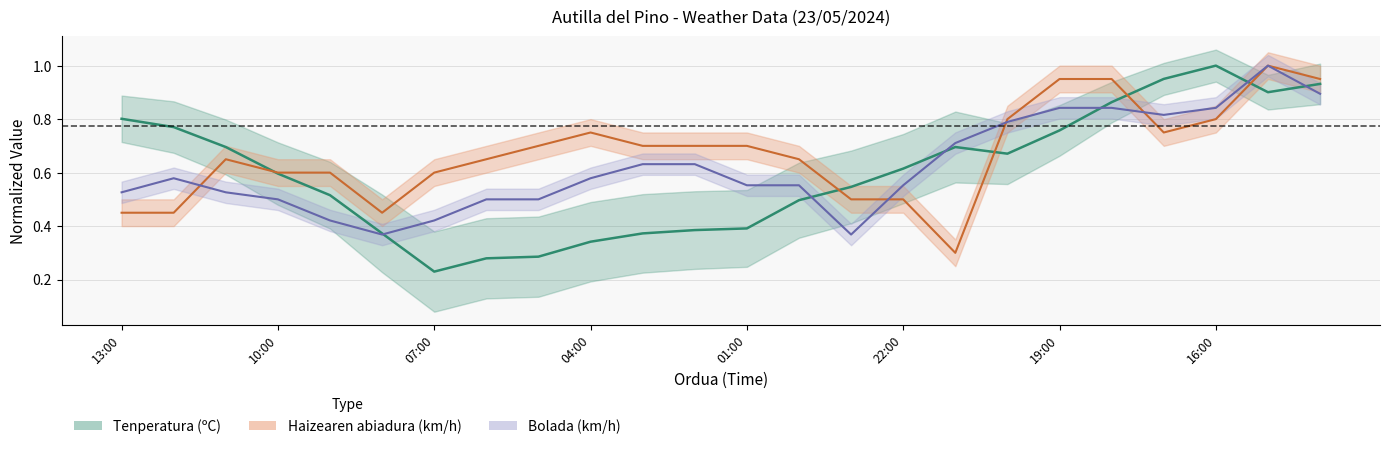

What is the sum of all Haizearen abiadura (km/h) values?

16.1